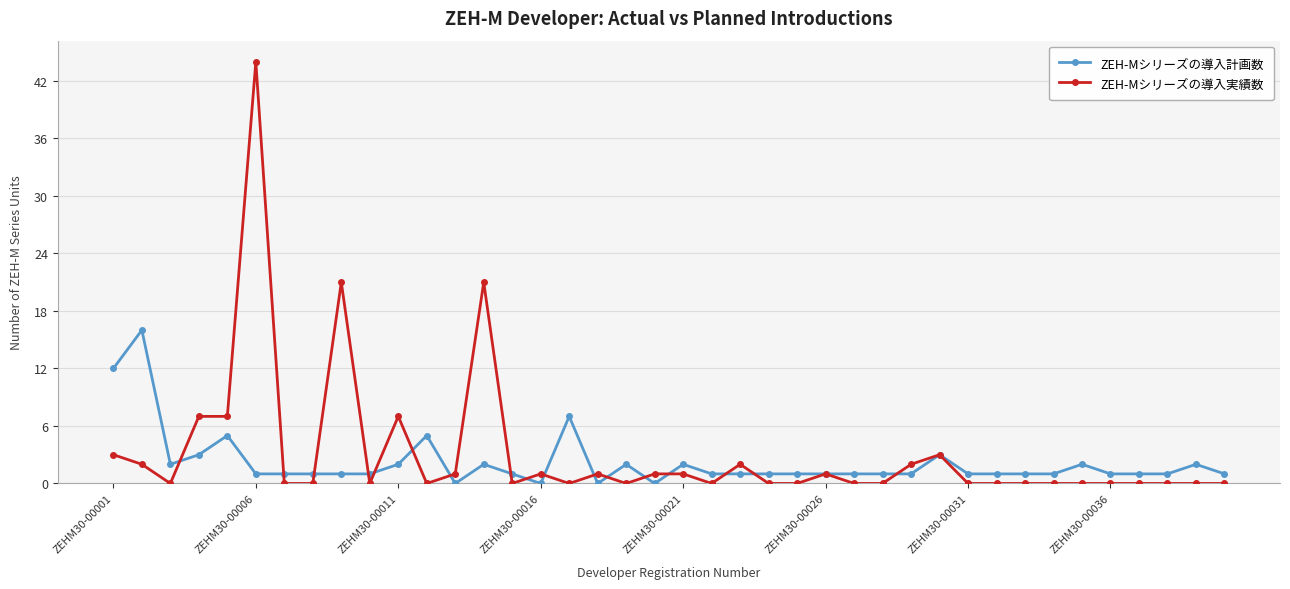

What is the greatest value displayed?

44